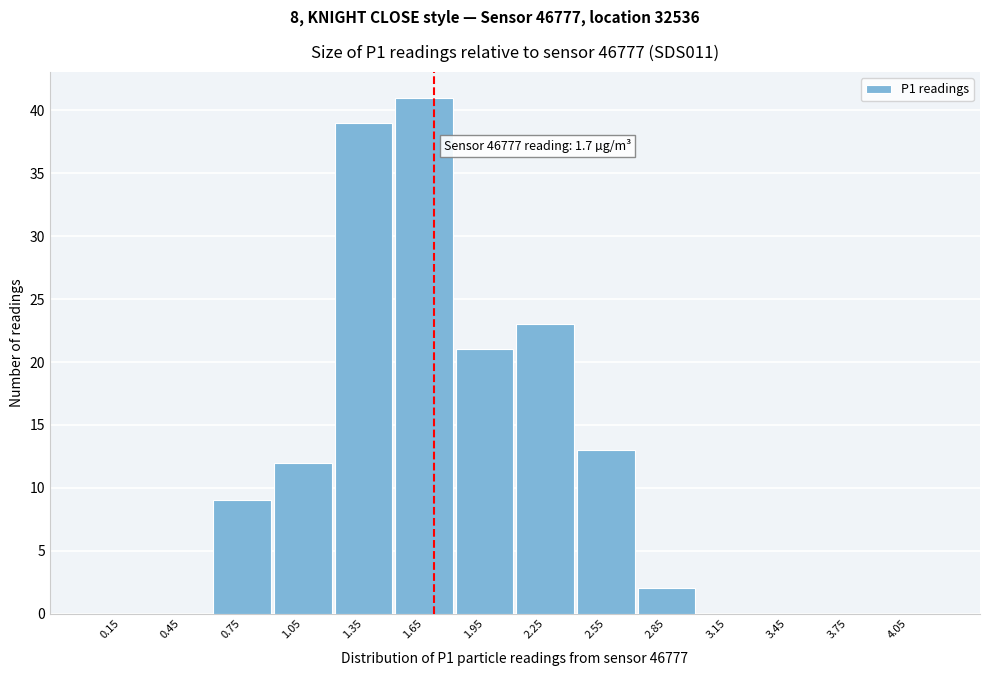

Over which range of the x-axis is the bar tallest?

1.5 to 1.8